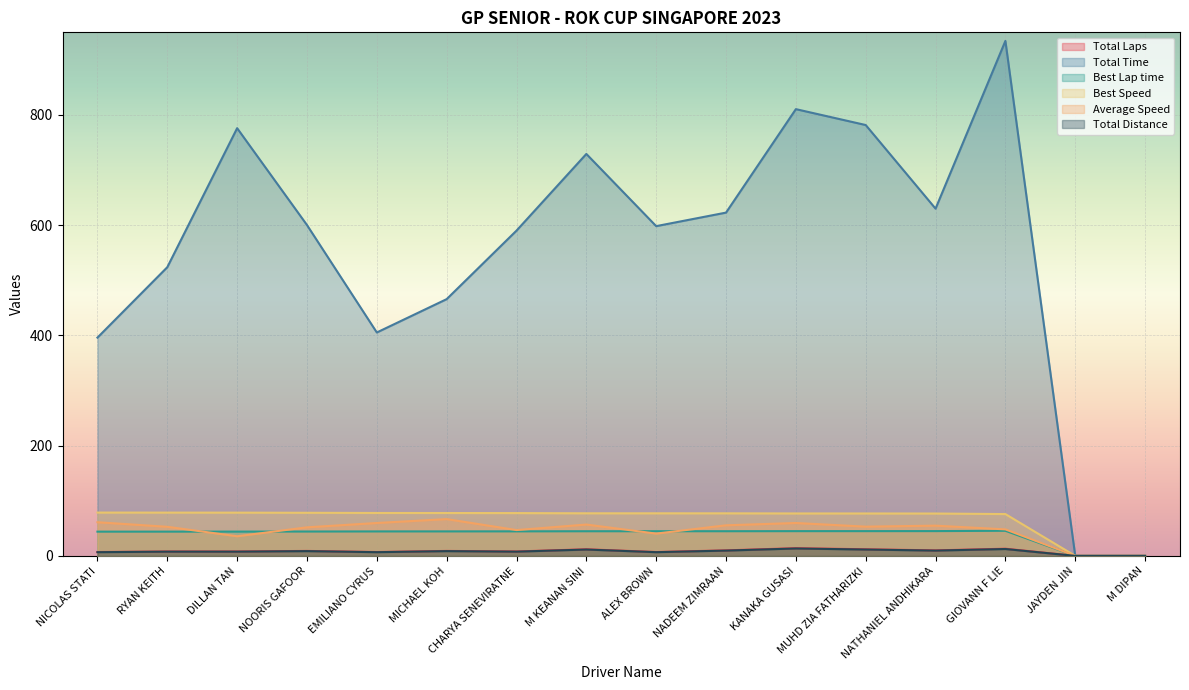

What is the label of the 15th point from the right?

RYAN KEITH